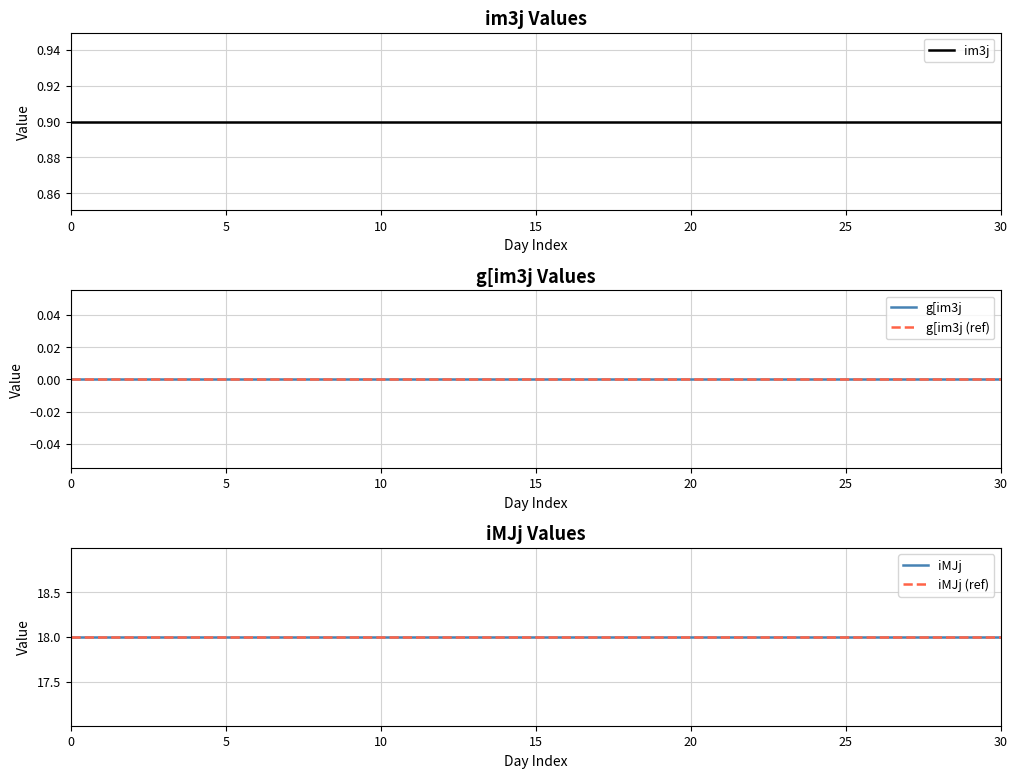

What is the lowest value of the im3j series?

0.9